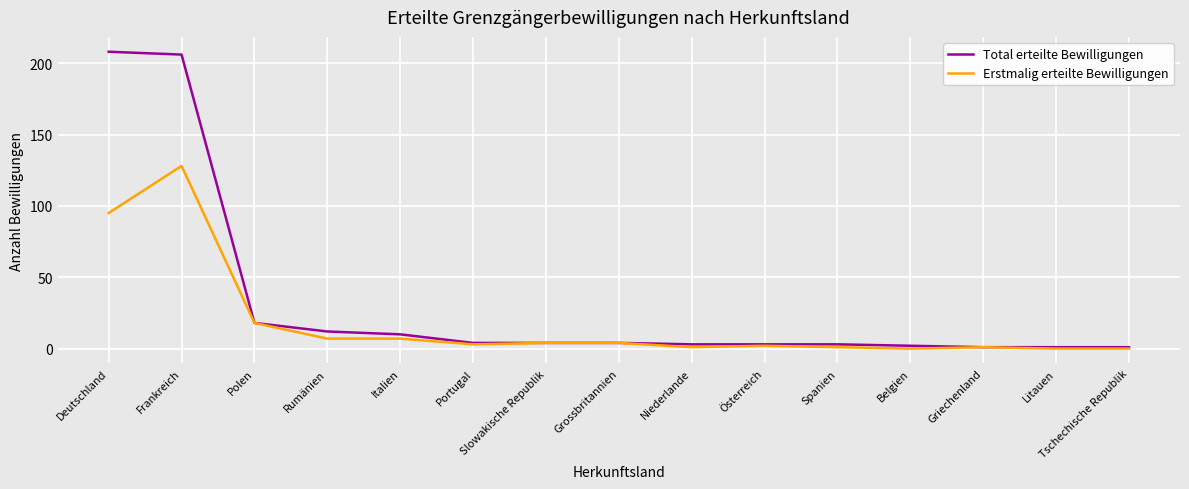

The Total erteilte Bewilligungen series shows 10 at Italien. True or false?

True